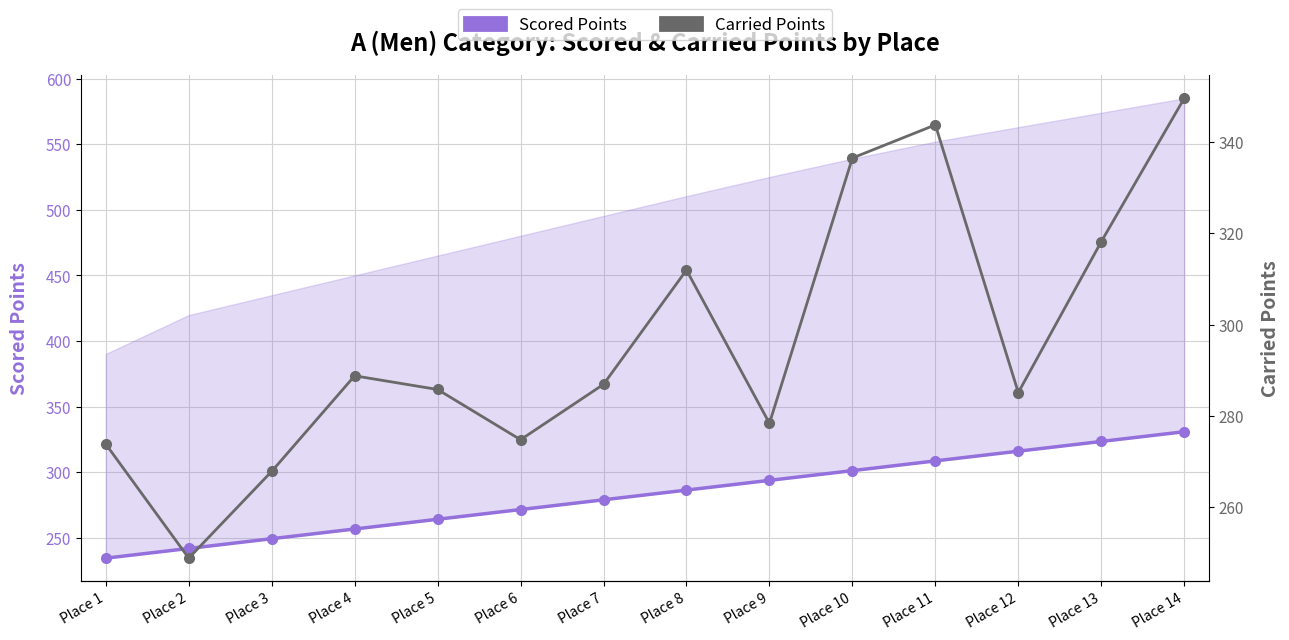

What is the total value across all series at Place 5?

549.8